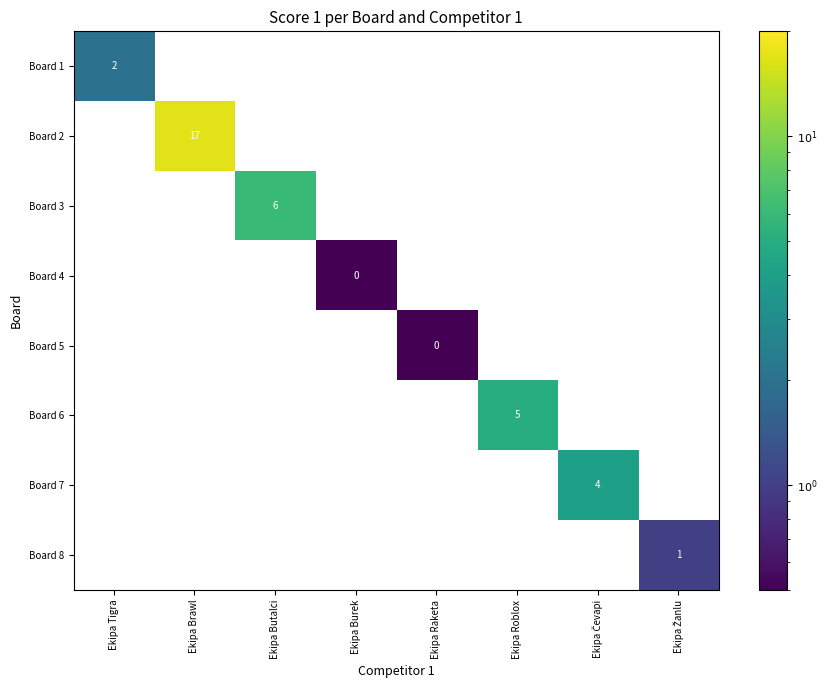

True or false: Board 5 has a value of 0 at Ekipa Brawl.

True